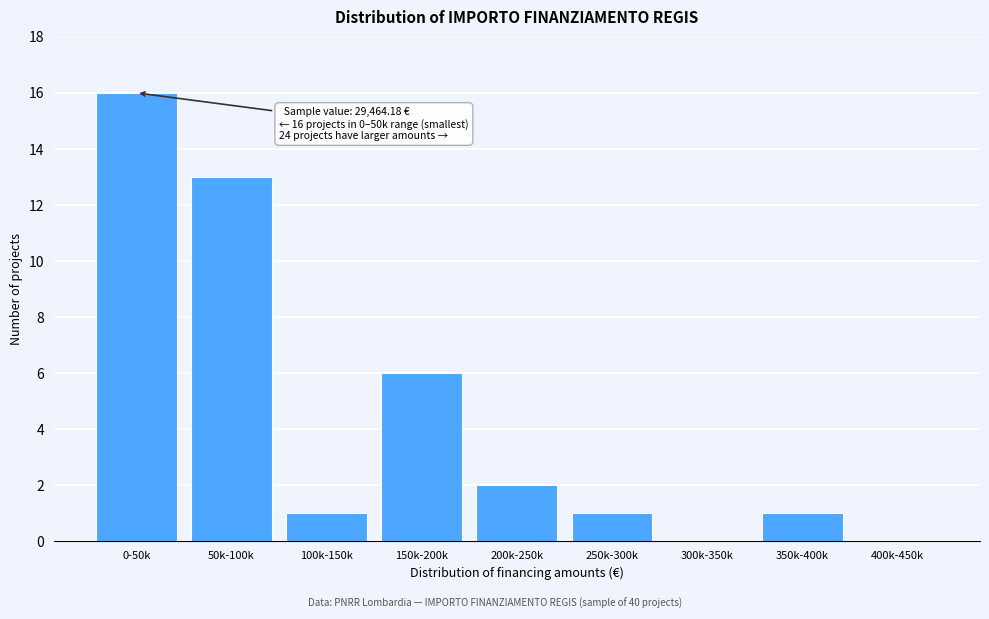

Reading left to right, extract all data points from this chart.

0-50k=16	50k-100k=13	100k-150k=1	150k-200k=6	200k-250k=2	250k-300k=1	300k-350k=0	350k-400k=1	400k-450k=0